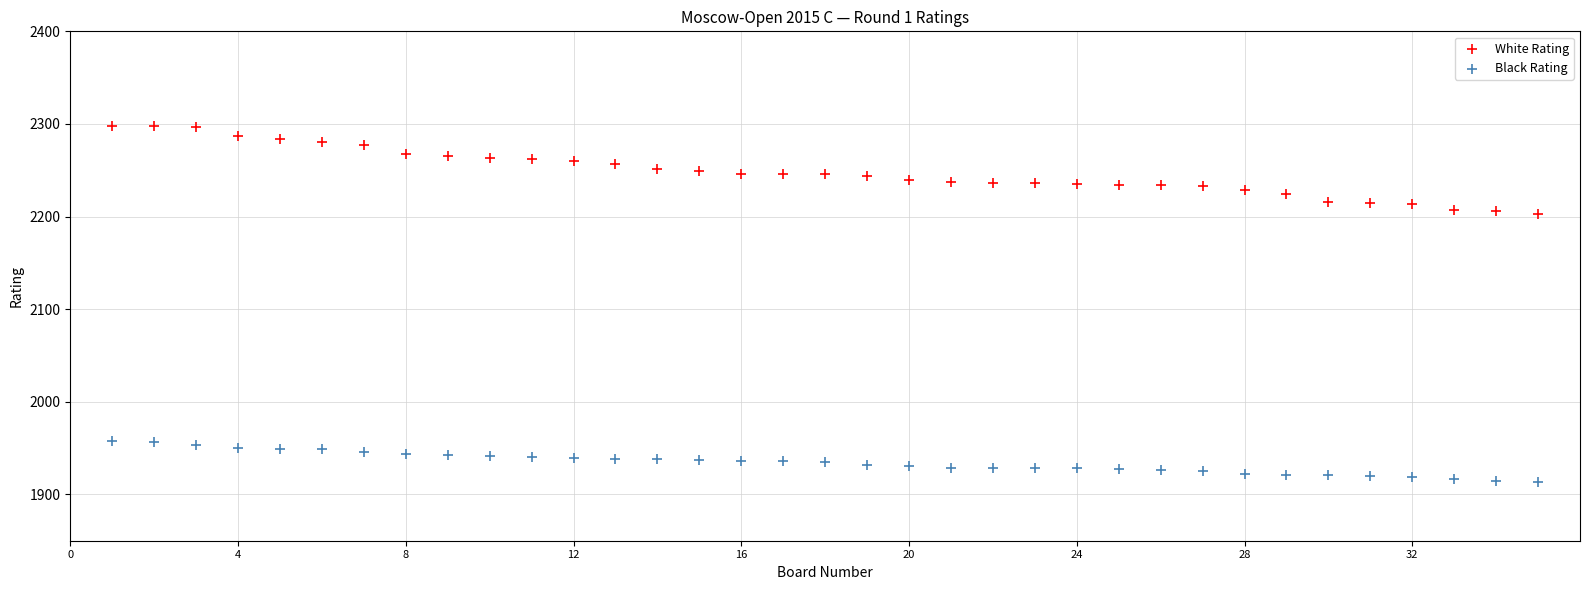

Across all data points, what is the range of X values (max minus min)?

34